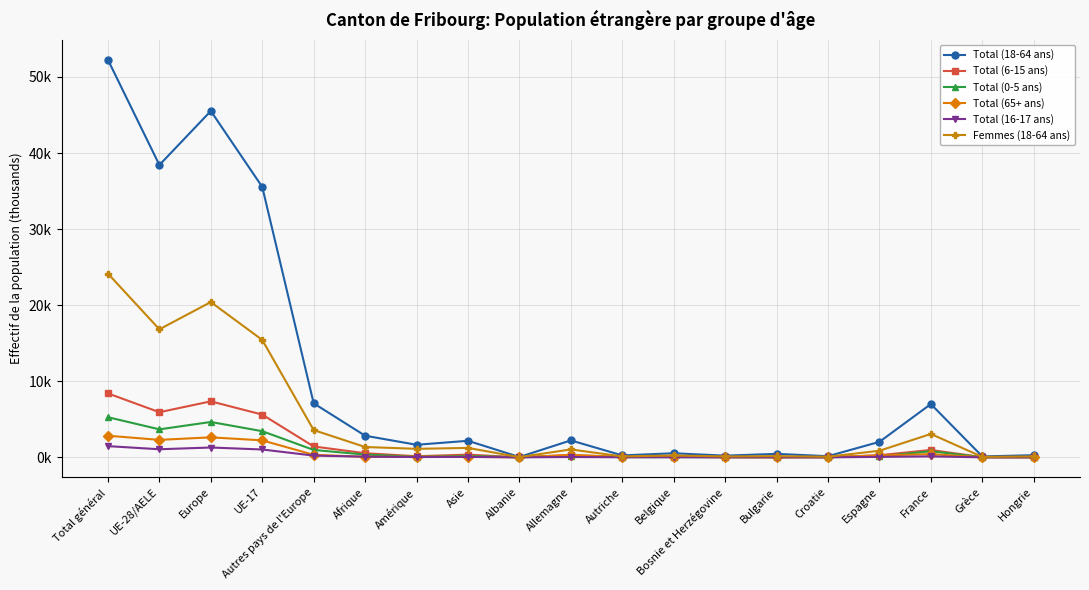

Which series has the widest spread of values?

Total (18-64 ans)